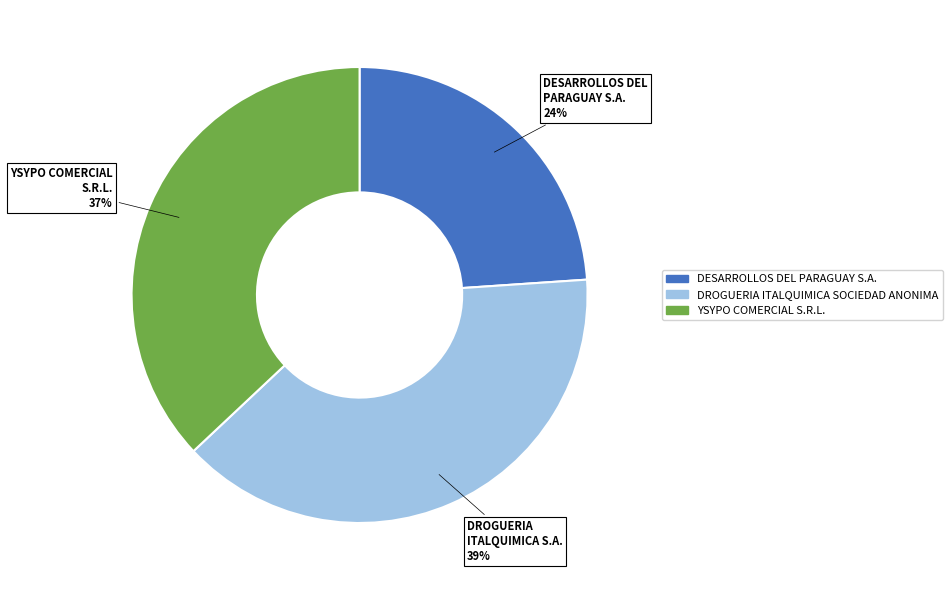

Do YSYPO COMERCIAL S.R.L. and DESARROLLOS DEL PARAGUAY S.A. together represent more than half of the pie?

Yes